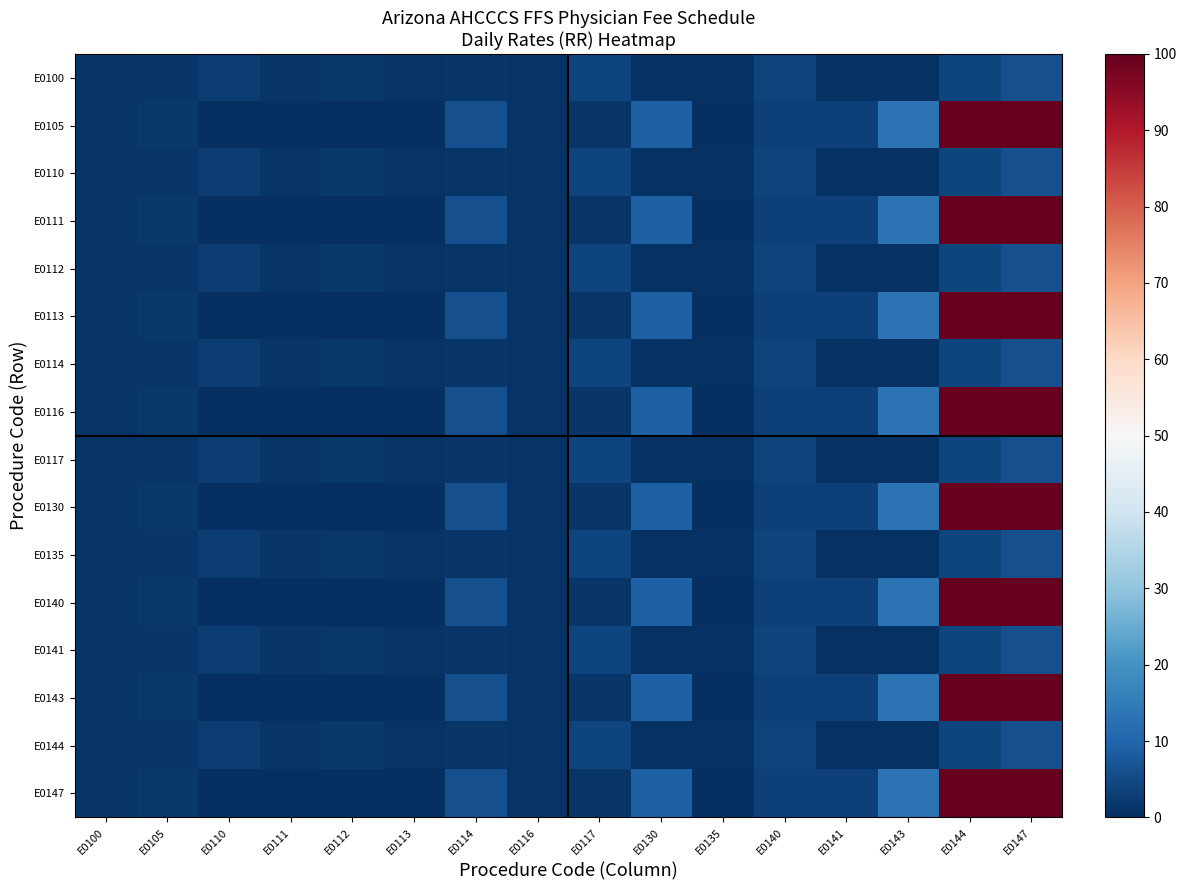

At how many categories does at least one series exceed 95?

2